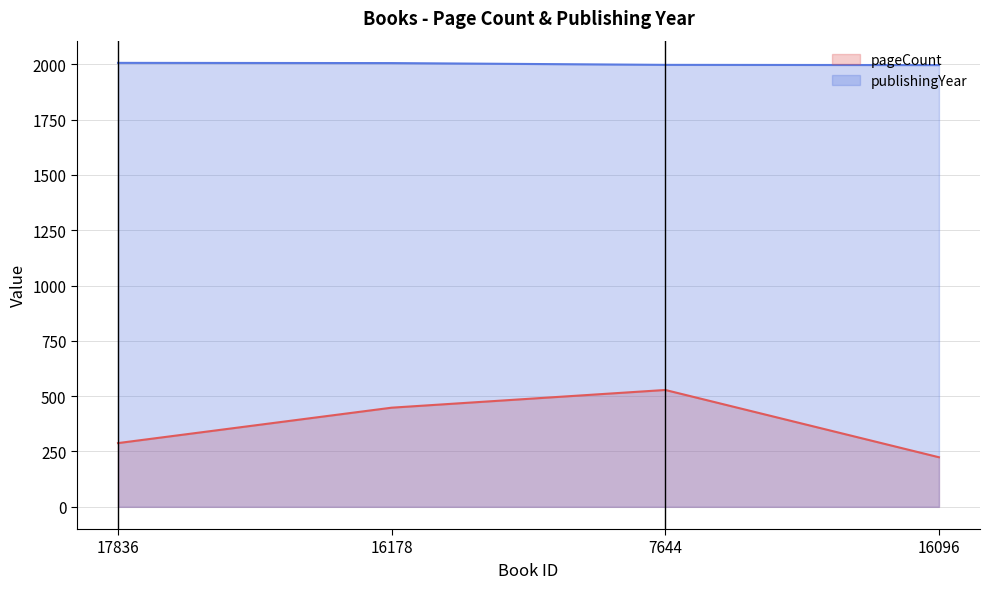

Rank the series by their average value, from lowest to highest.

pageCount, publishingYear